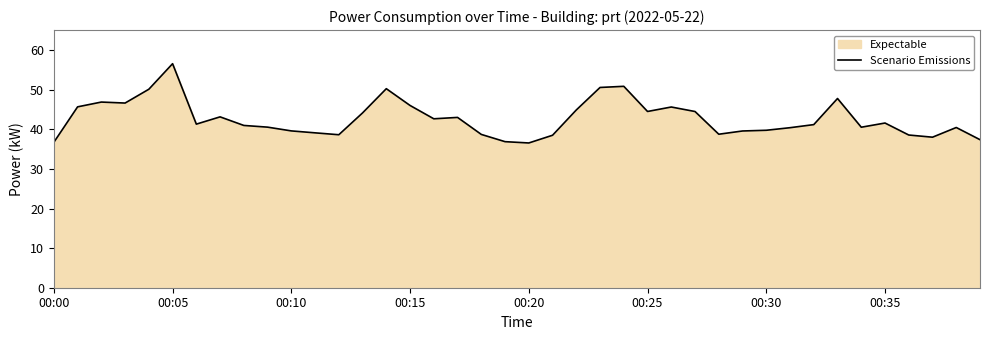

What is the difference between the second highest and minimum values?

14.3